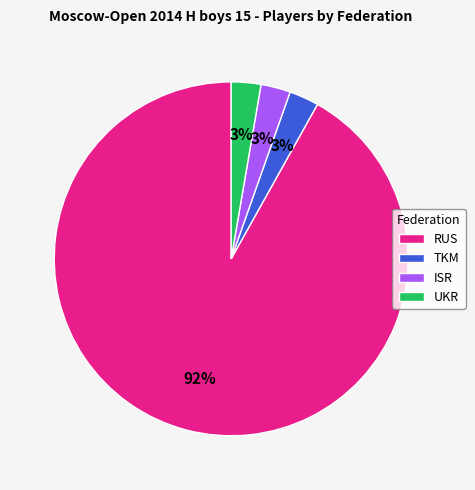

Count the number of slices in the pie.

4